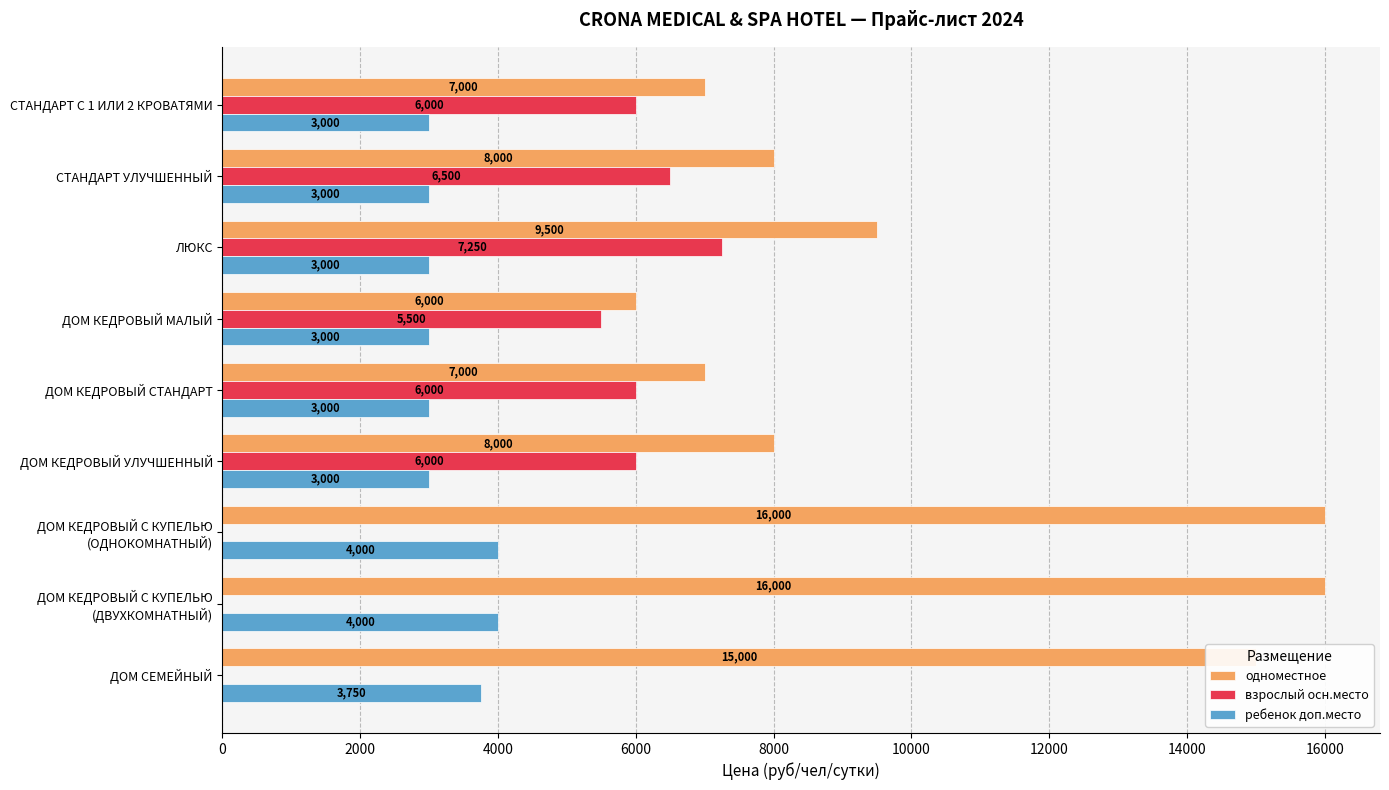

What is the sum of the ребенок доп.место values at ЛЮКС and ДОМ КЕДРОВЫЙ МАЛЫЙ?

6000